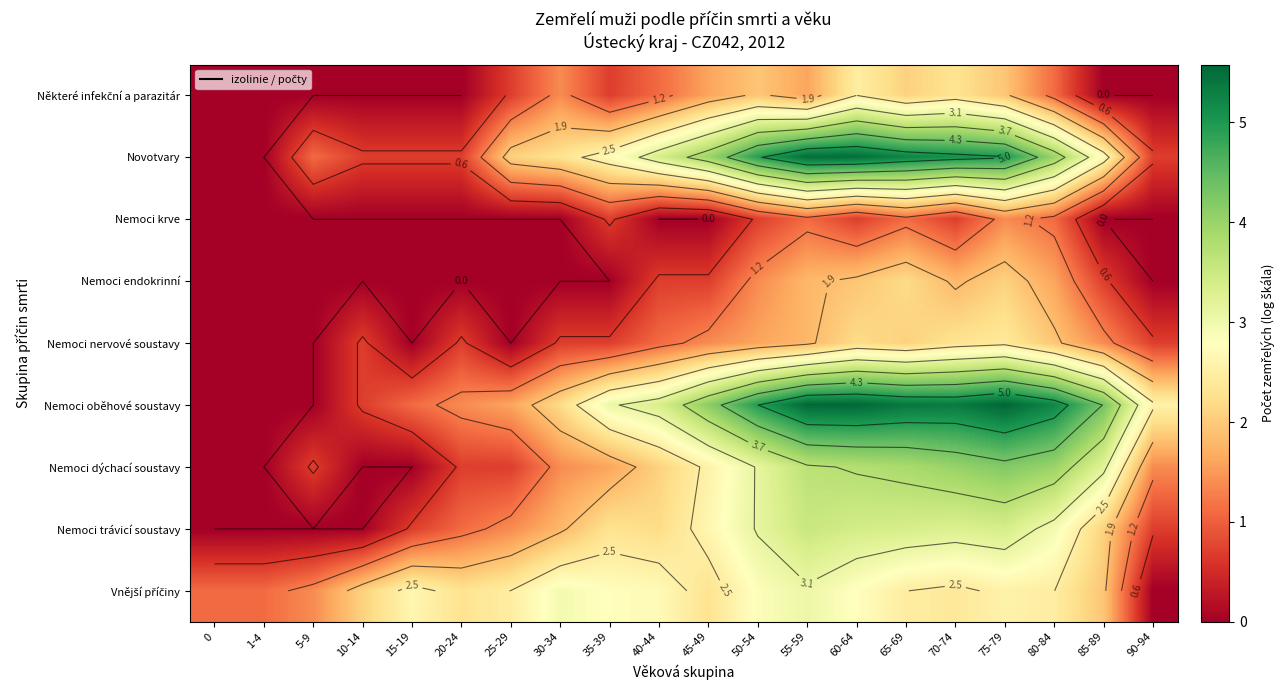

What is the spread (max minus min) of values at 40-44?

3.4